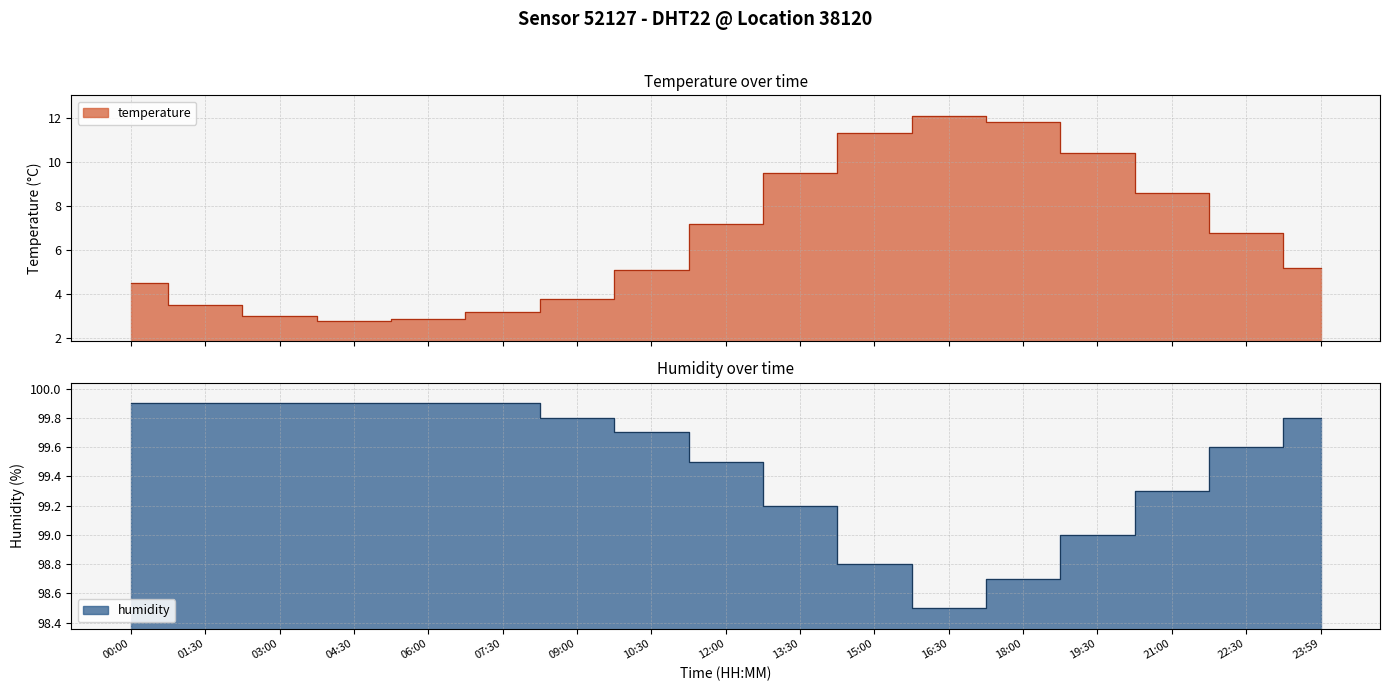

True or false: humidity and temperature cross at least once.

False